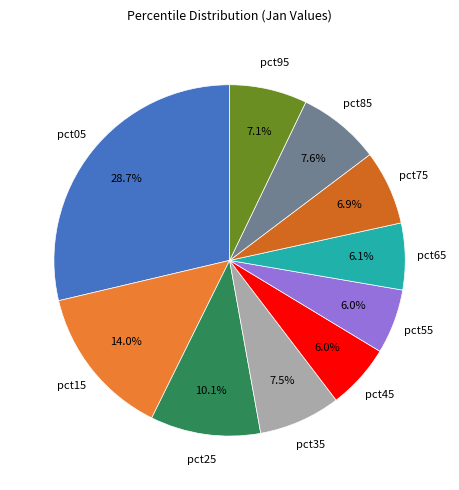

Which slice is the largest?

pct05